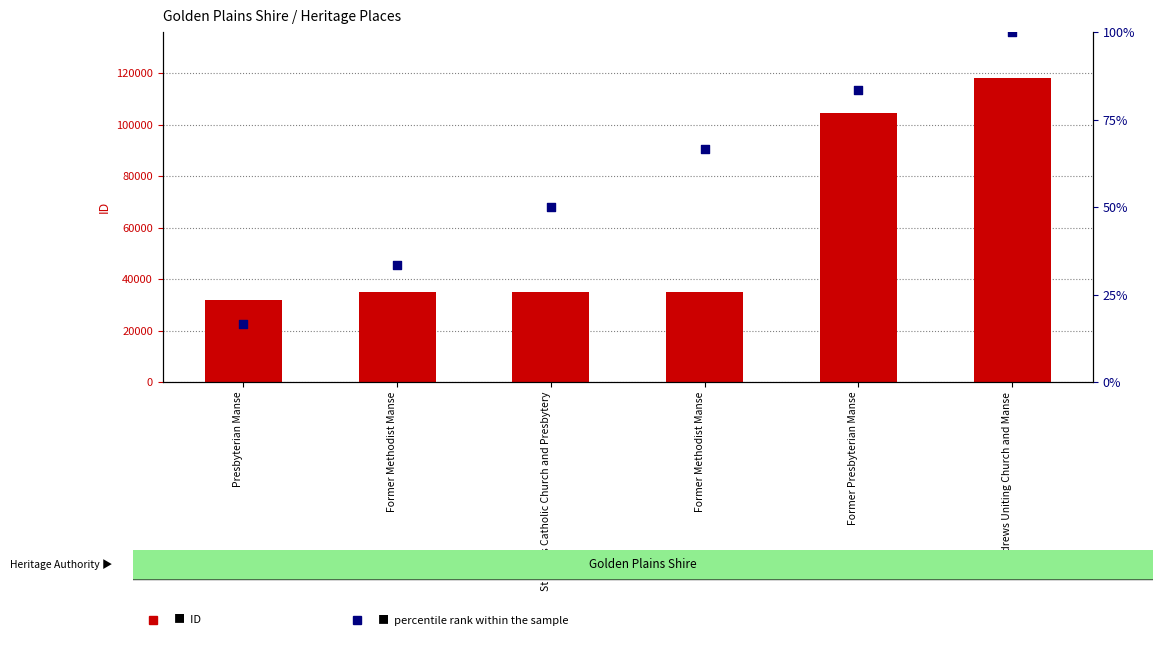

Which series has the widest spread of Y values?

ID